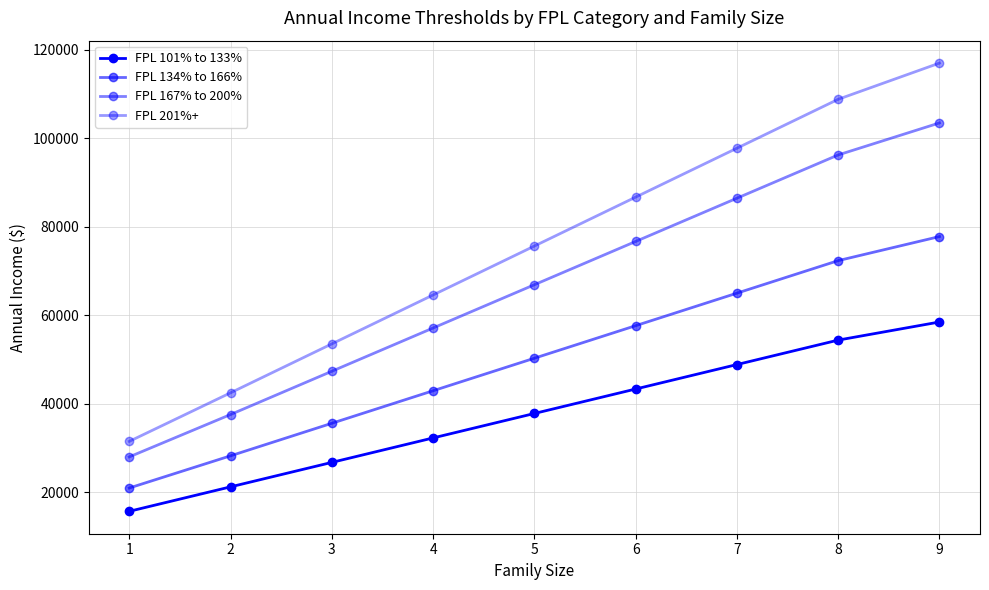

How many lines are shown in the chart?

4